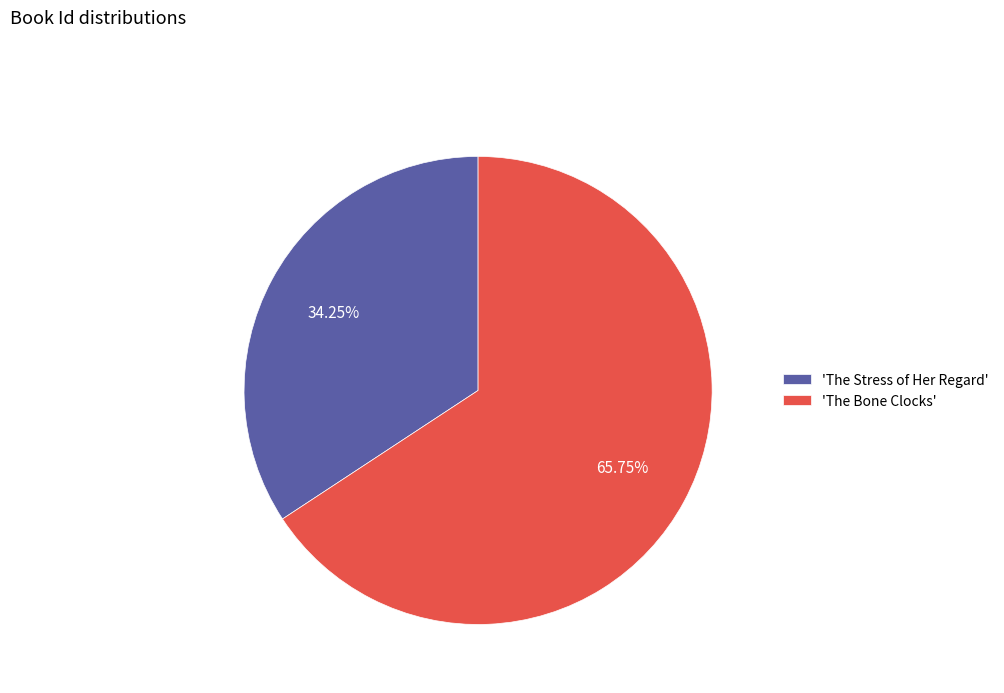

Count the number of slices in the pie.

2